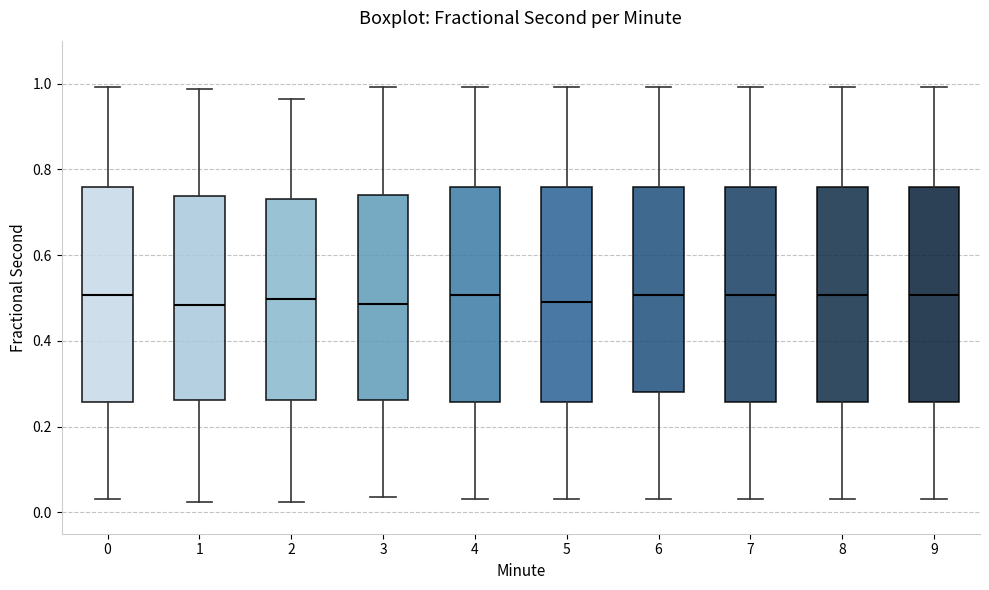

Reading left to right, read every box against the y-axis: the position of its median line, the range the box covers, and the ends of its whiskers. The values are not printed on the chart, so give them approximately, as read against the axis.

0: median 0.50, box 0.26 to 0.76, whiskers 0.04 to 1.00
1: median 0.48, box 0.26 to 0.74, whiskers 0.02 to 0.98
2: median 0.50, box 0.26 to 0.74, whiskers 0.02 to 0.96
3: median 0.48, box 0.26 to 0.74, whiskers 0.04 to 1.00
4: median 0.50, box 0.26 to 0.76, whiskers 0.04 to 1.00
5: median 0.48, box 0.26 to 0.76, whiskers 0.04 to 1.00
6: median 0.50, box 0.28 to 0.76, whiskers 0.04 to 1.00
7: median 0.50, box 0.26 to 0.76, whiskers 0.04 to 1.00
8: median 0.50, box 0.26 to 0.76, whiskers 0.04 to 1.00
9: median 0.50, box 0.26 to 0.76, whiskers 0.04 to 1.00